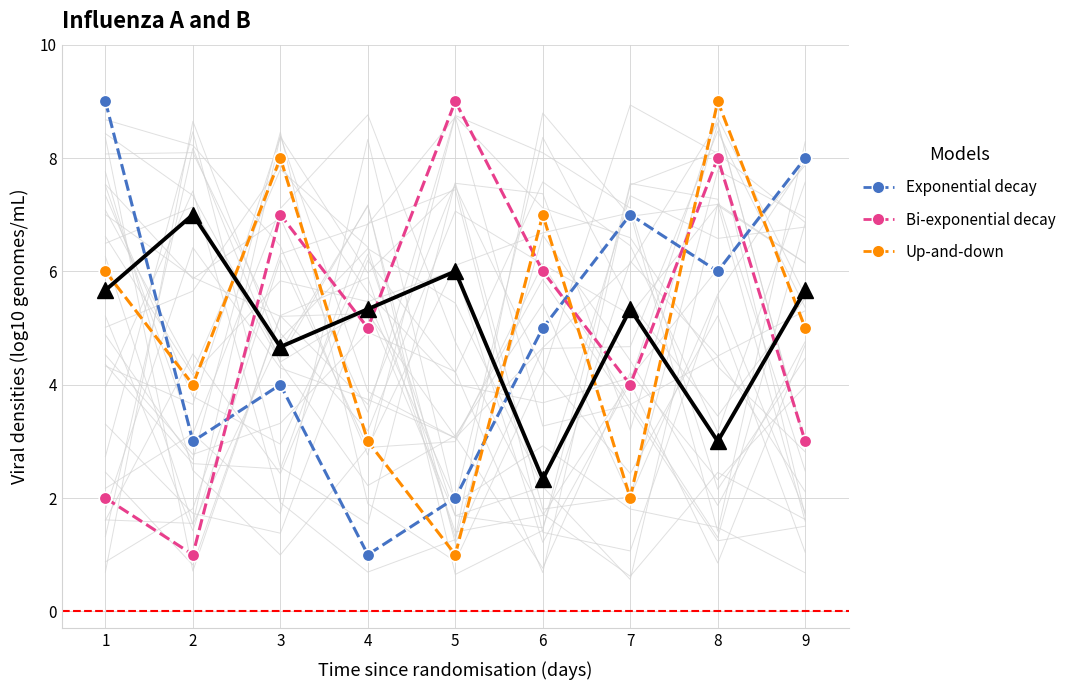

Reading right to left, what are all the values shown in this chart?

Exponential decay: 8.0	6.0	7.0	5.0	2.0	1.0	4.0	3.0	9.0
Bi-exponential decay: 3.0	8.0	4.0	6.0	9.0	5.0	7.0	1.0	2.0
Up-and-down: 5.0	9.0	2.0	7.0	1.0	3.0	8.0	4.0	6.0
Observed mean: 5.7	3.0	5.3	2.3	6.0	5.3	4.7	7.0	5.7